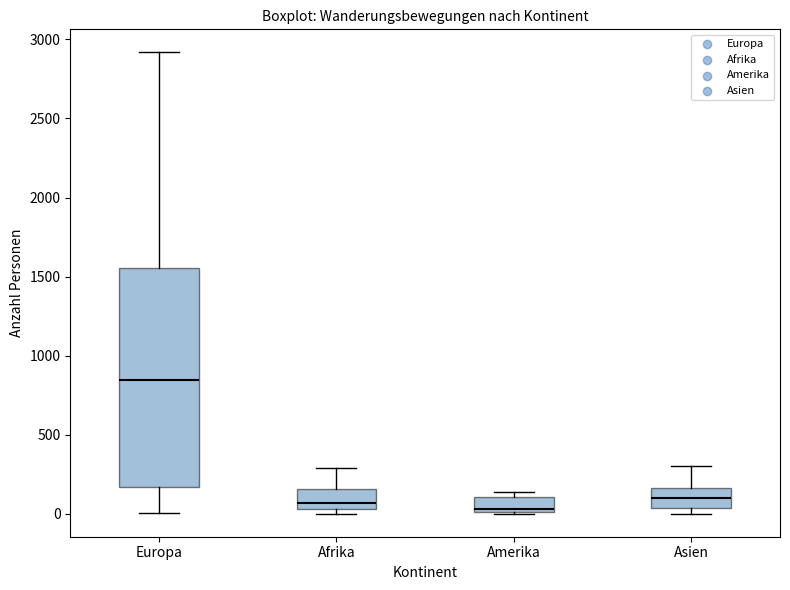

Reading left to right, read every box against the y-axis: the position of its median line, the range the box covers, and the ends of its whiskers. The values are not printed on the chart, so give them approximately, as read against the axis.

Europa: median 850, box 150 to 1550, whiskers 0 to 2900
Afrika: median 50 (just above the box's lower edge), box 50 to 150, whiskers 0 to 300
Amerika: median 50, box 0 to 100, whiskers 0 to 150
Asien: median 100, box 50 to 150, whiskers 0 to 300